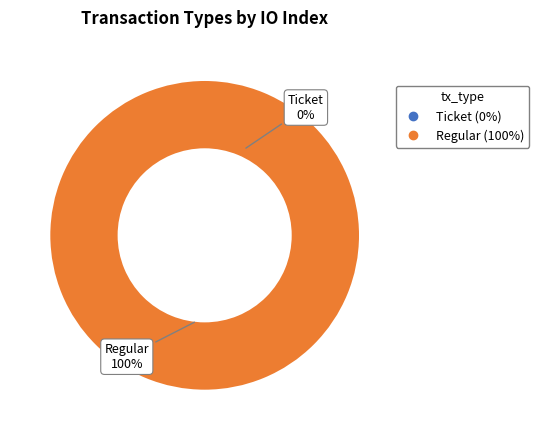

What percentage is NOT represented by Ticket?

100.0%